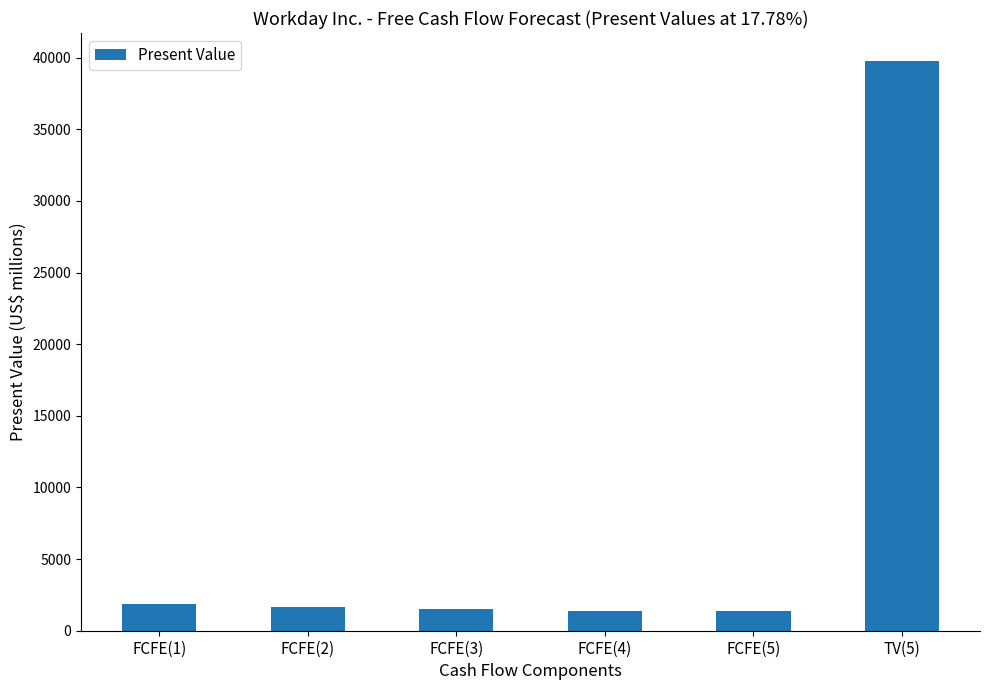

What is the value of the 4th bar from the left?

1391